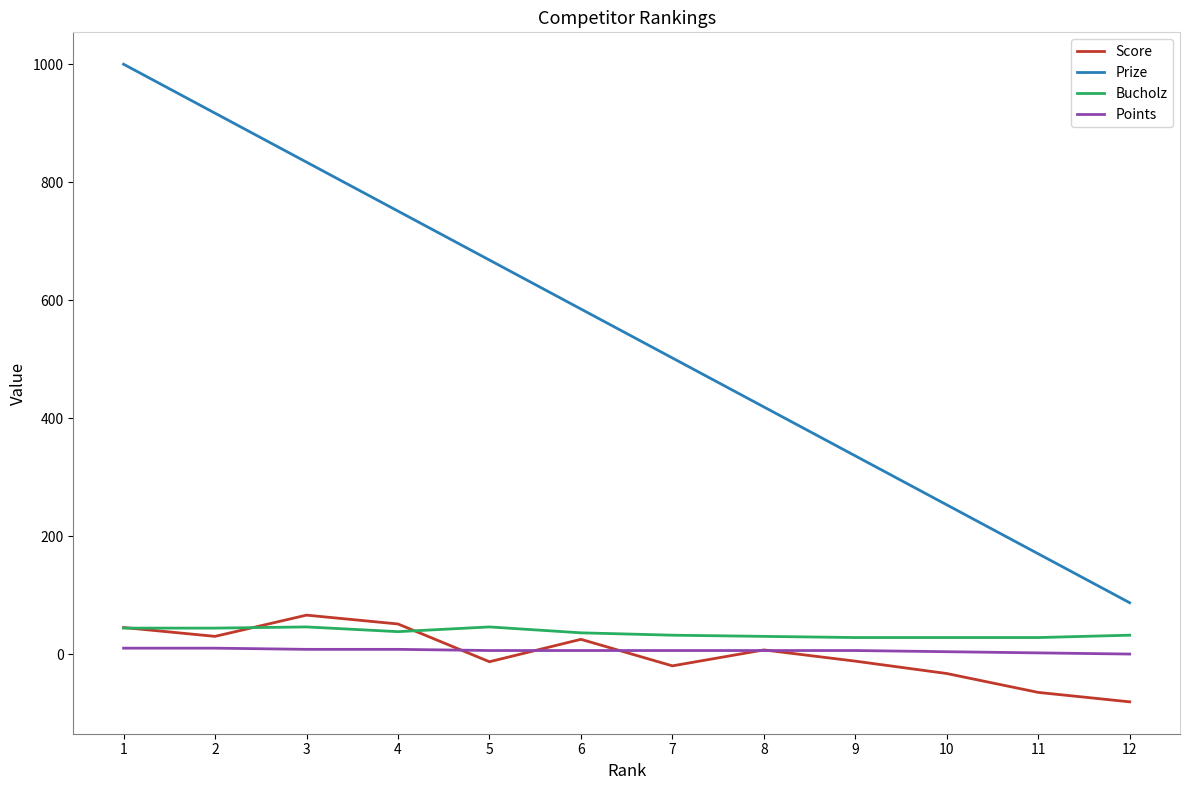

True or false: Prize and Points cross at least once.

False